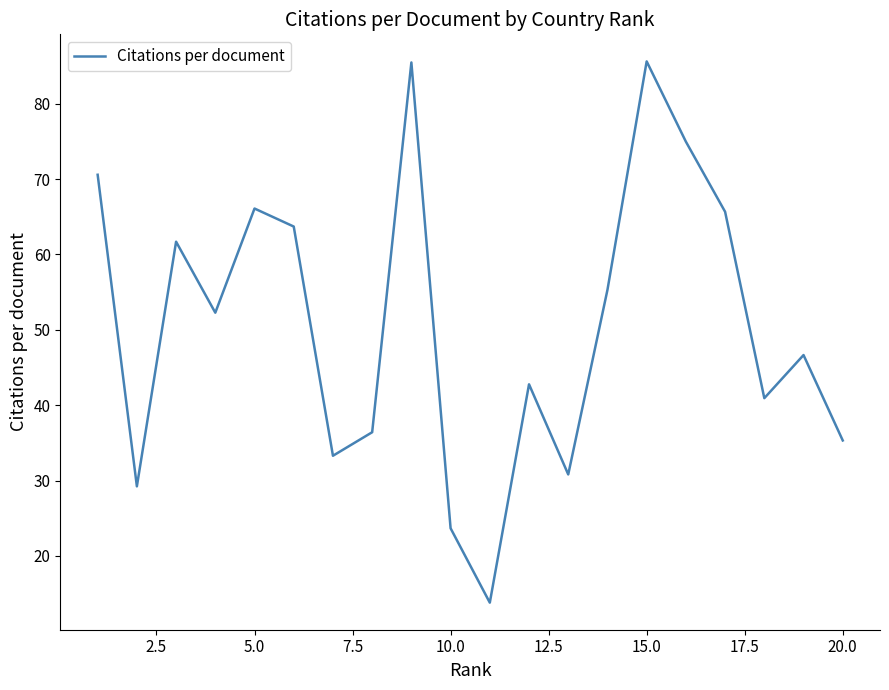

What is the smallest value displayed?

13.8